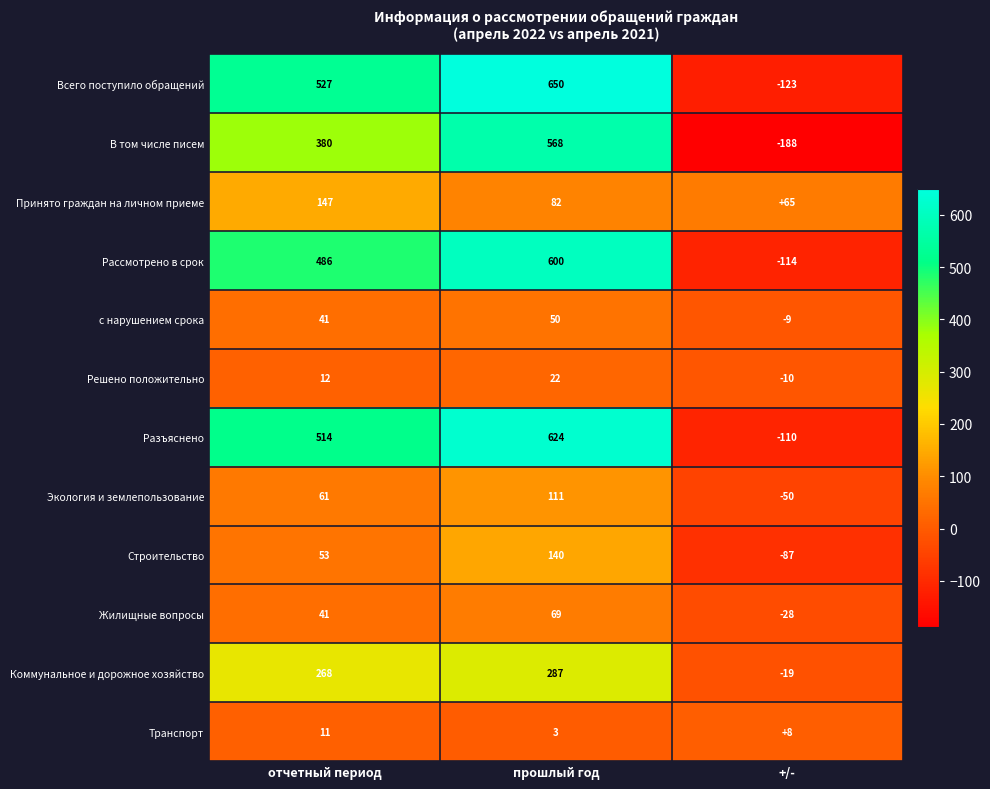

How many Решено положительно values are between -10 and 22?

3